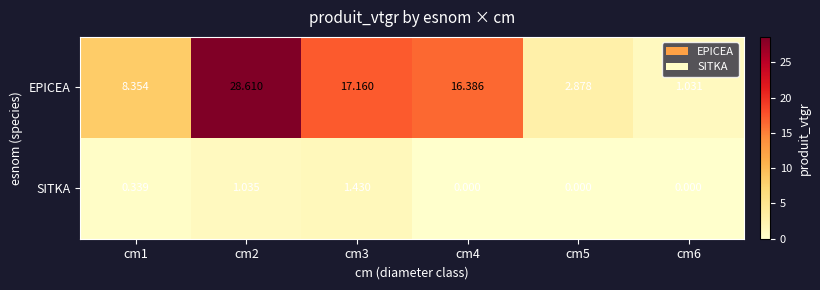

Which series changed the most between cm2 and cm4?

EPICEA